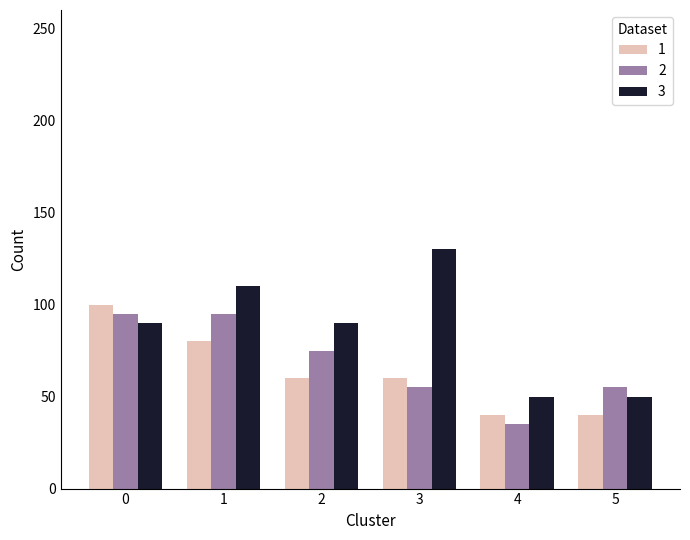

How many bars are there in total?

18